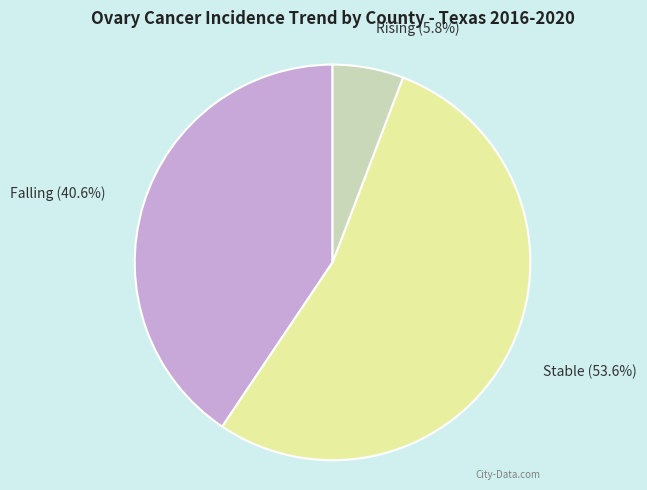

Is there a majority slice in this chart?

Yes